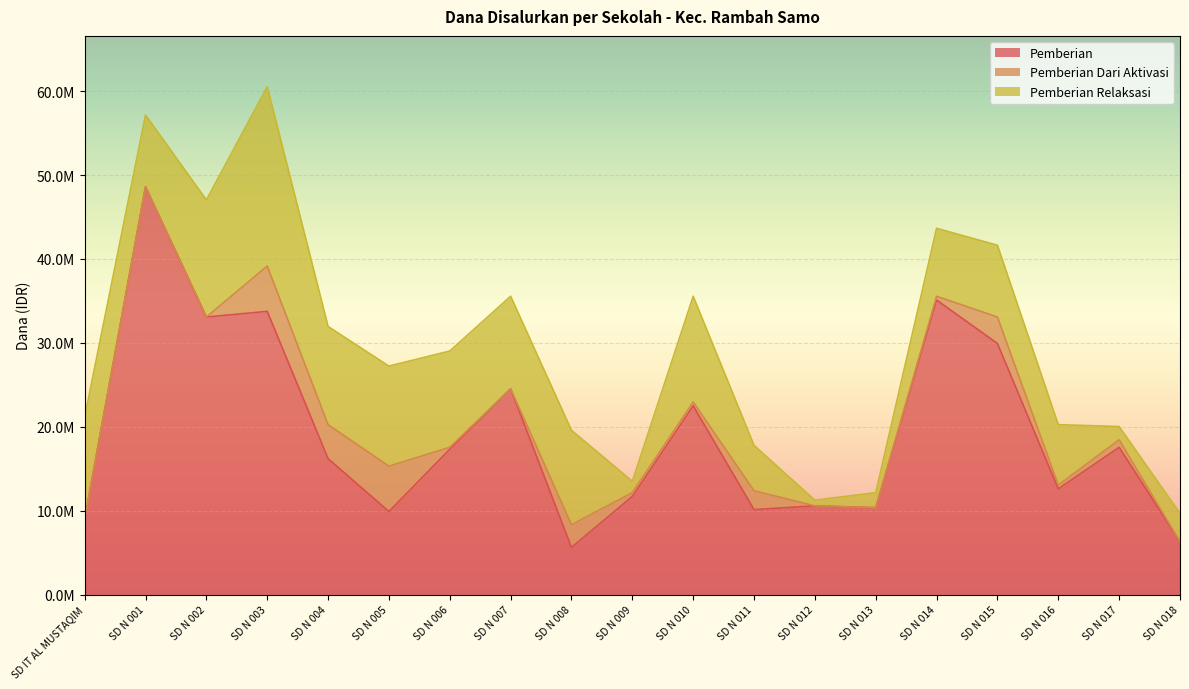

At which label is Pemberian Dari Aktivasi closest to 2700000?

SD N 008